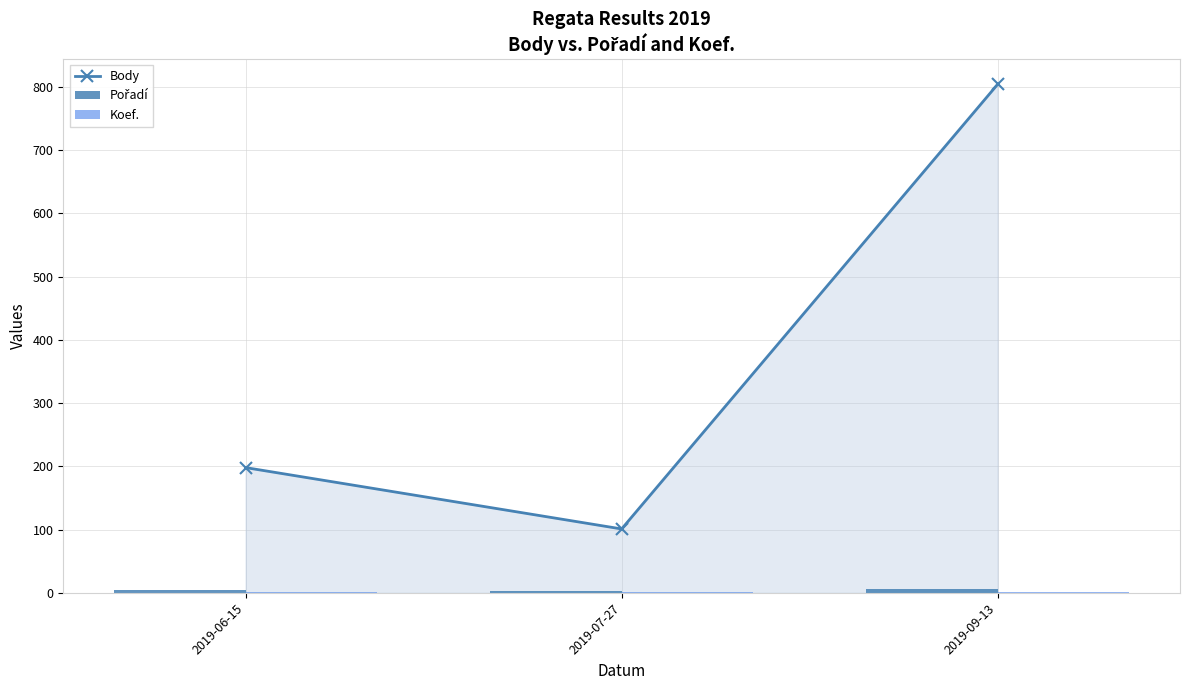

Are the bars horizontal?

No